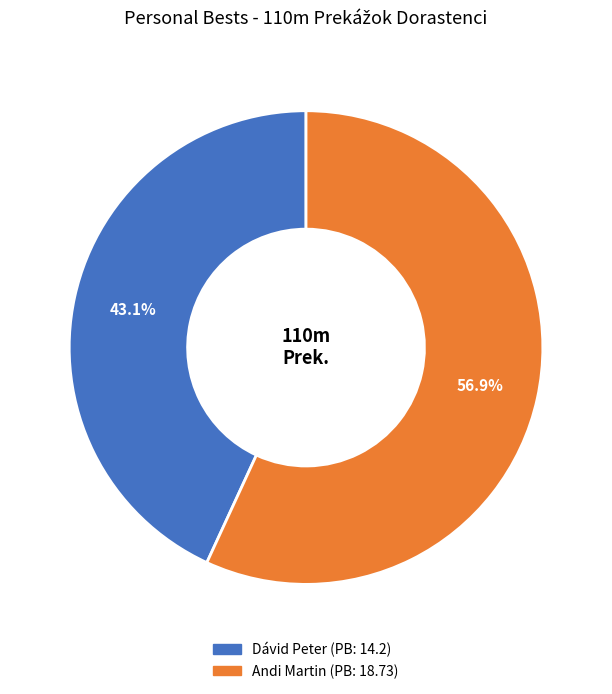

How many slices are in this pie chart?

2